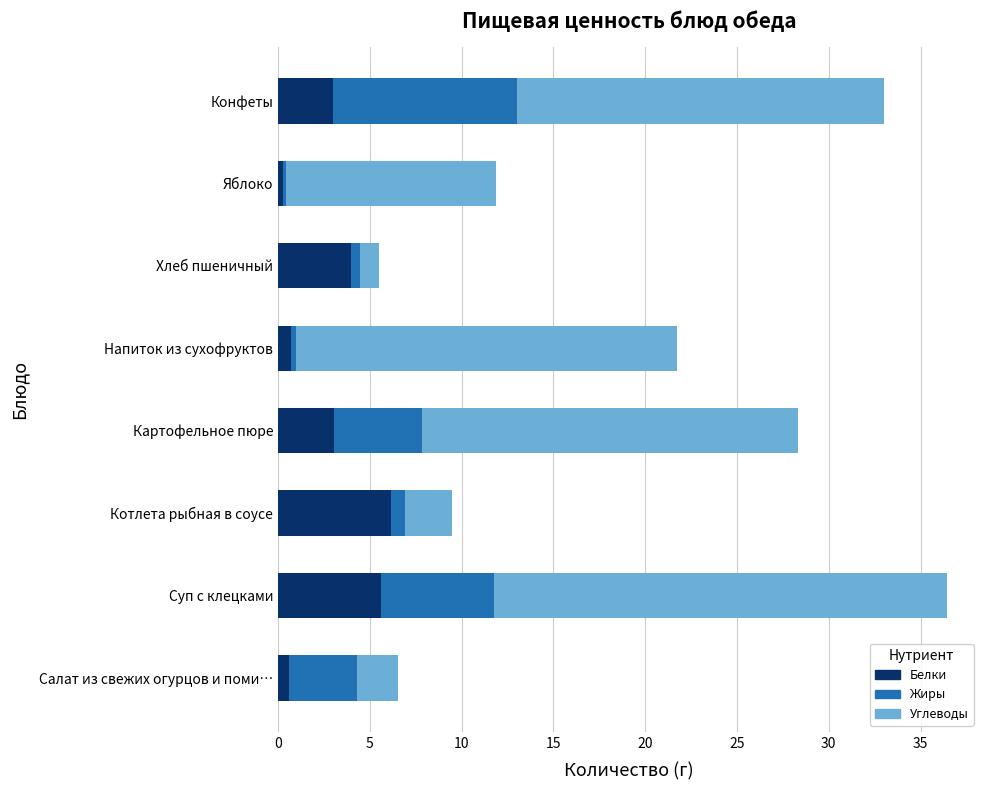

What is the approximate value of Белки at Суп с клецками?

5.6